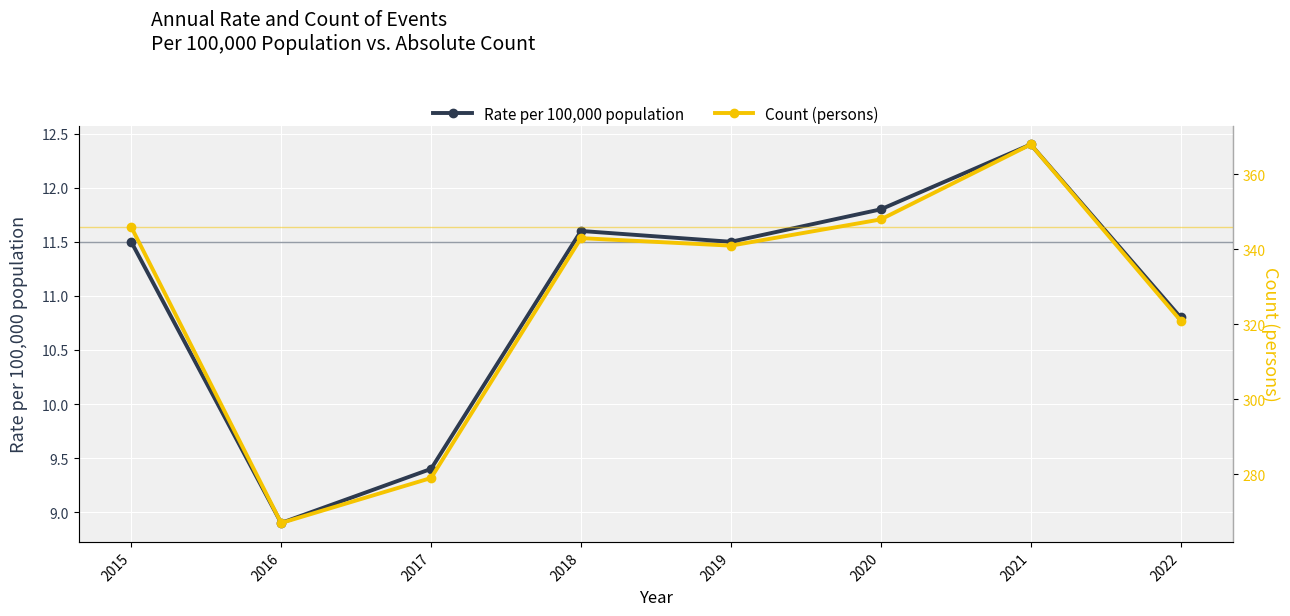

In Count (persons), how many points are lower than both neighbors (excluding endpoints)?

2